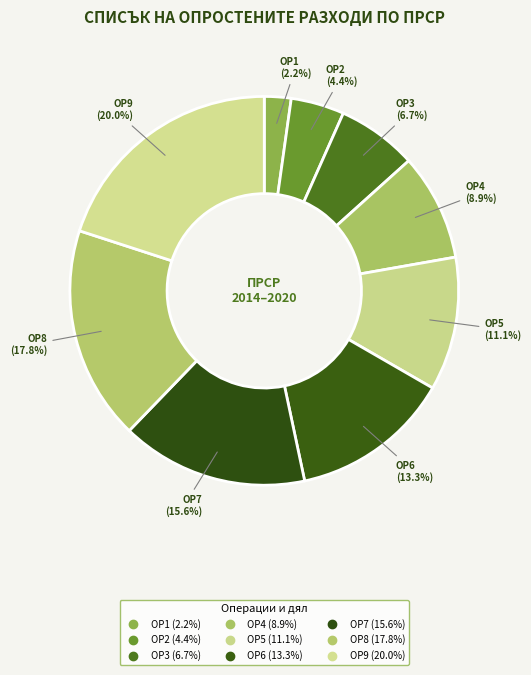

How many slices are in this pie chart?

9